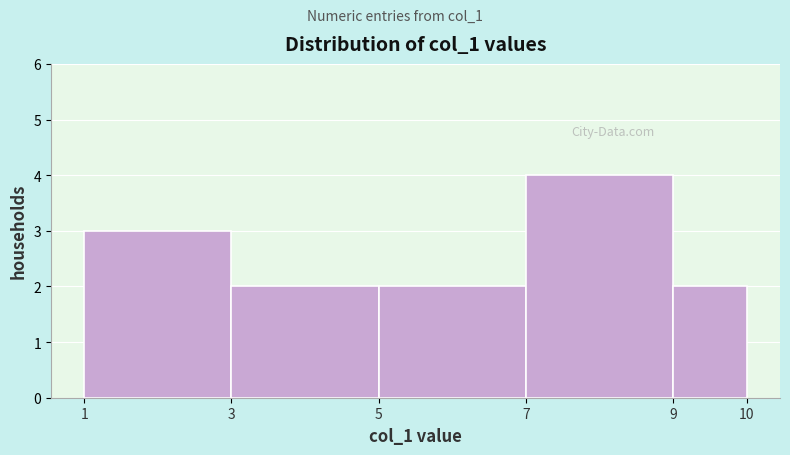

Reading left to right, list every bar in this chart as the range it spans on the x-axis followed by its height. The values are not printed on the chart, so give them approximately, as read against the axis.

1 to 3: 3
3 to 5: 2
5 to 7: 2
7 to 9: 4
9 to 10: 2